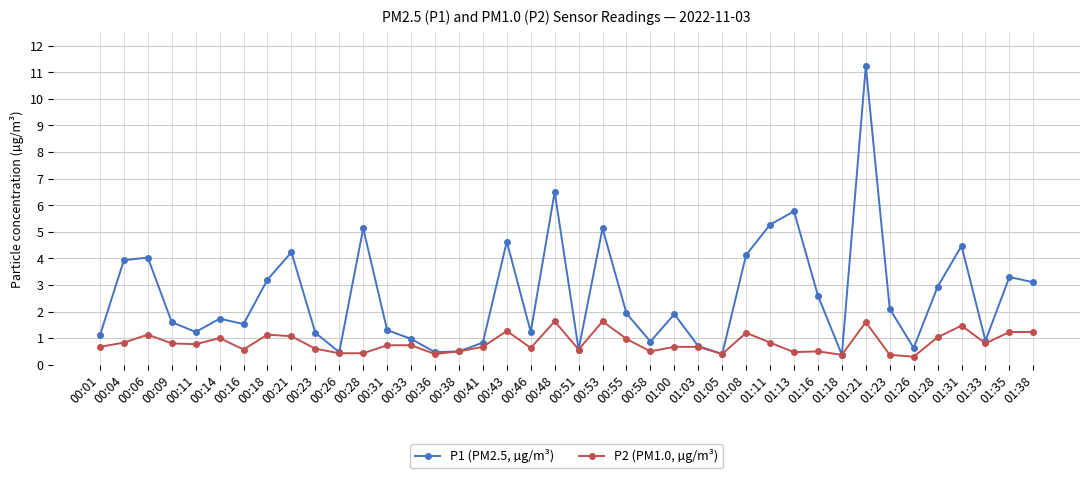

Where is the first local maximum for P2 (PM1.0, µg/m³)?

00:06